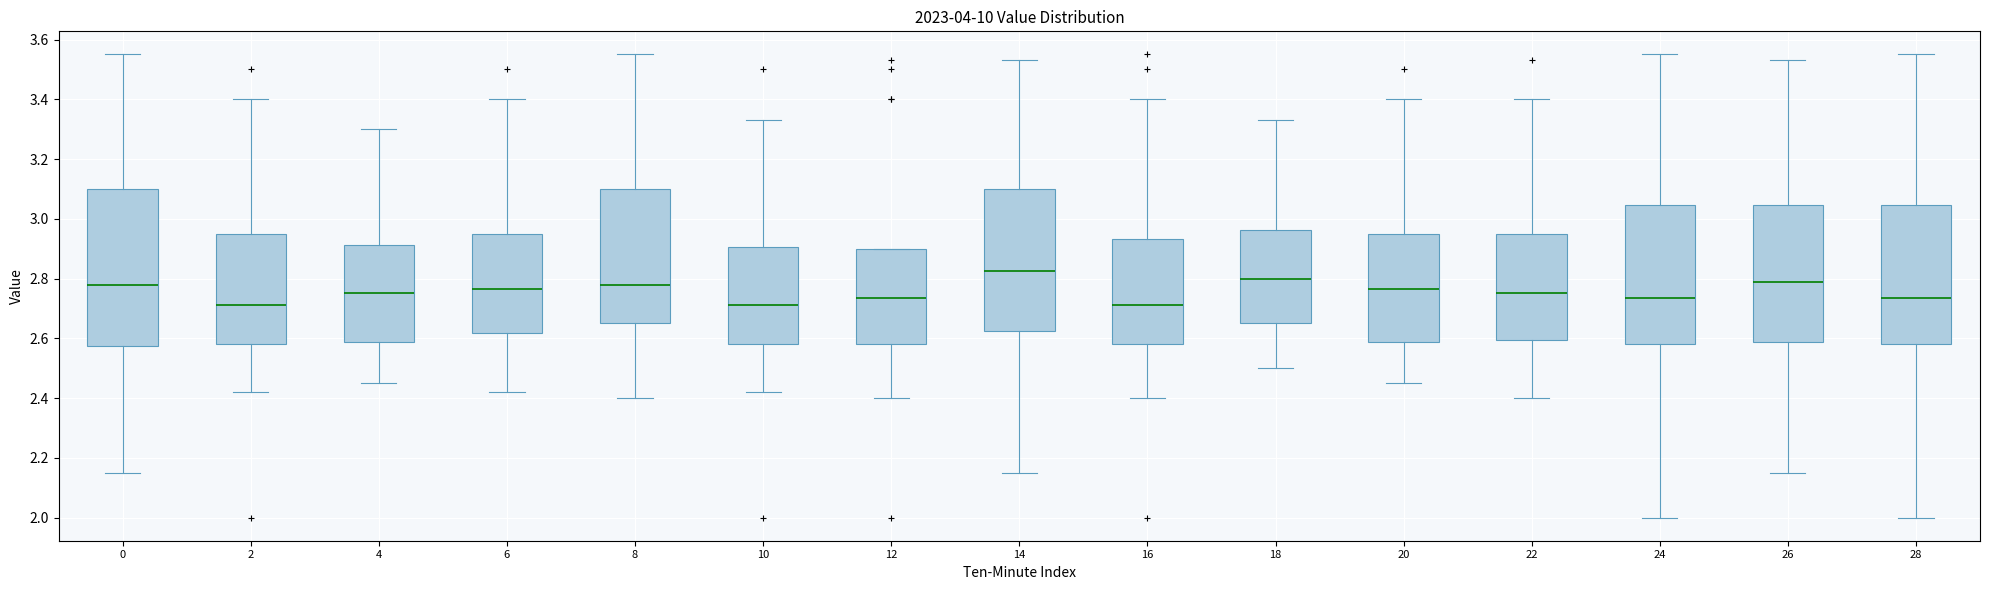

Where does the median line of the box at x = 16 sit on the y-axis? The values are not printed on the chart, so give them approximately, as read against the axis.

2.72